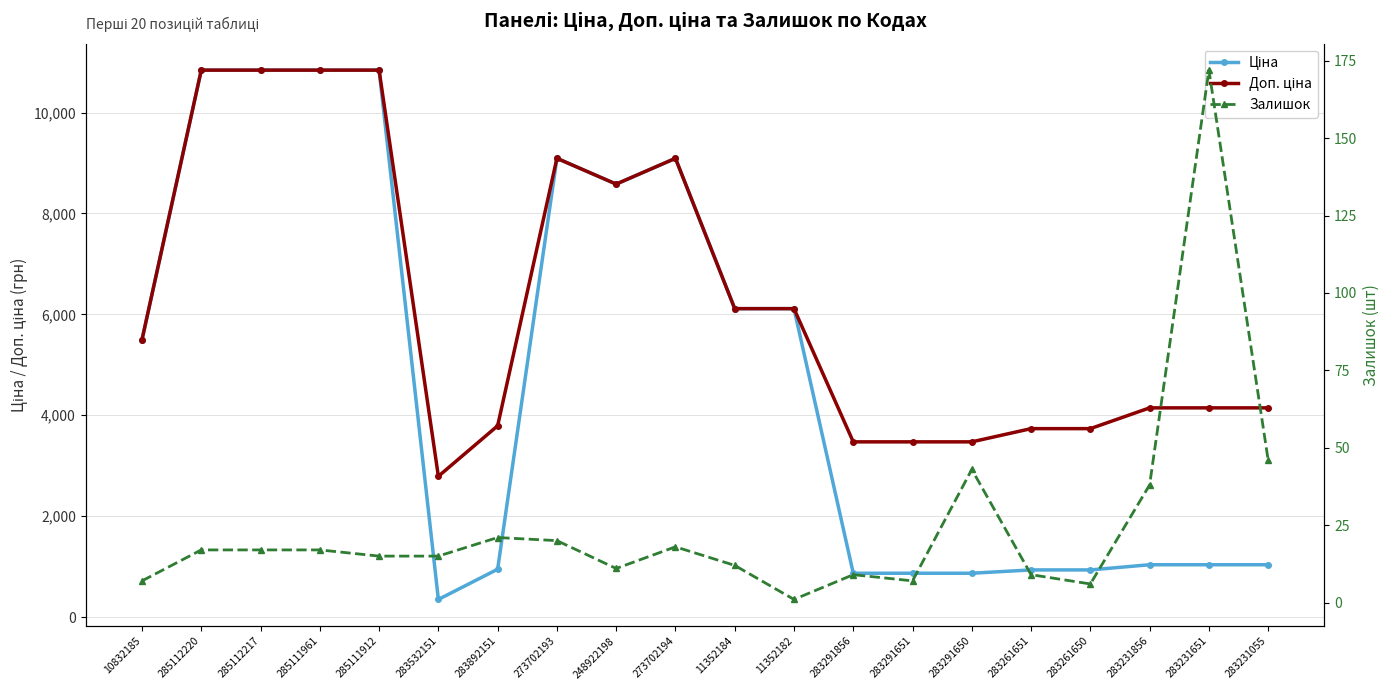

How many data points in Залишок are above 17?

7